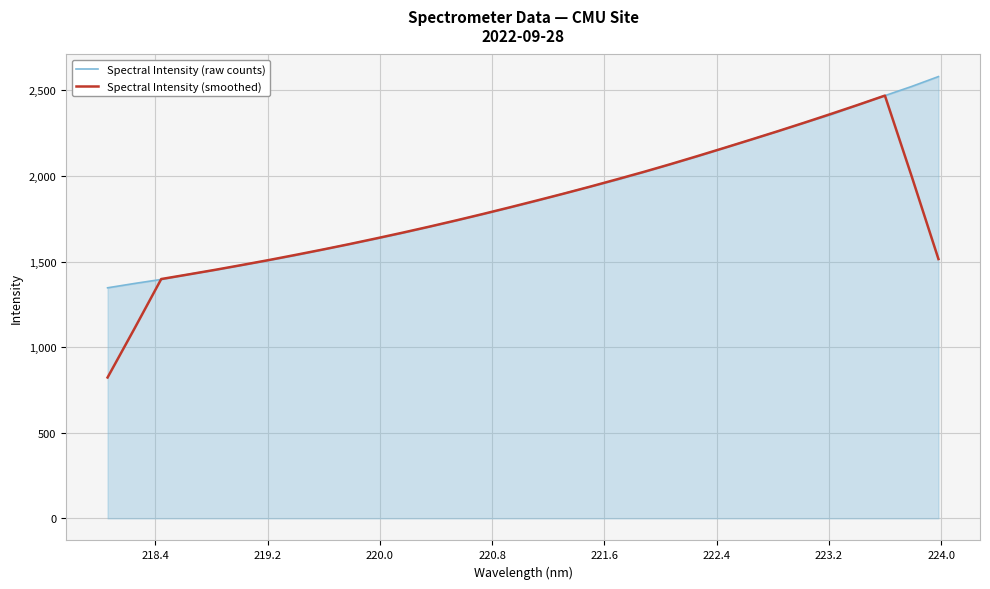

Which series has the largest range (max minus min)?

Spectral Intensity (smoothed)